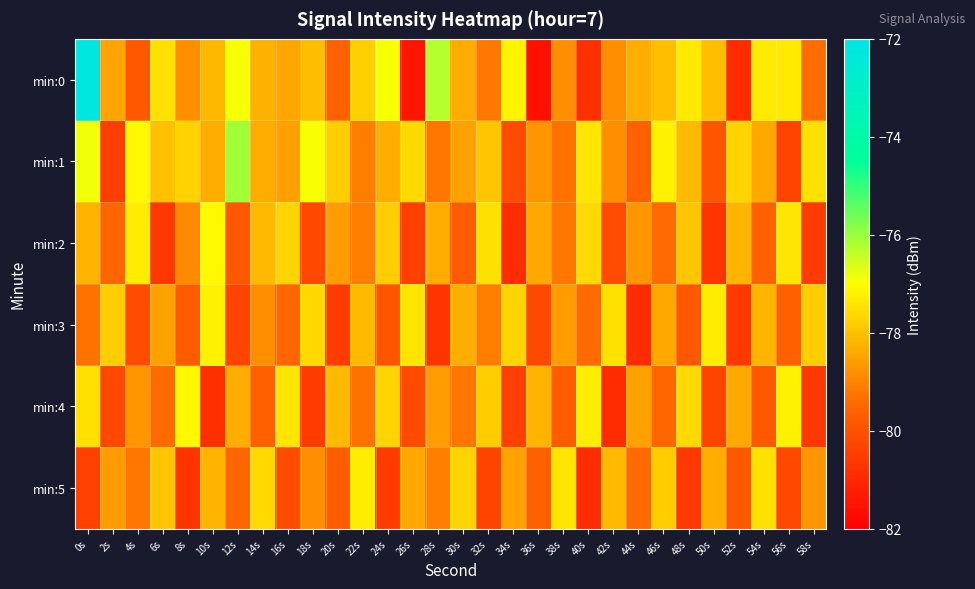

Which category has the lowest value across all series?

36s